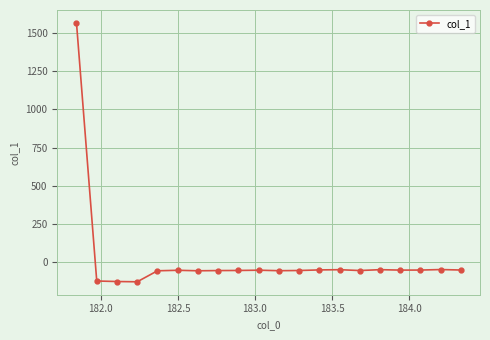

True or false: the data has more than 1 interior local peaks.

True